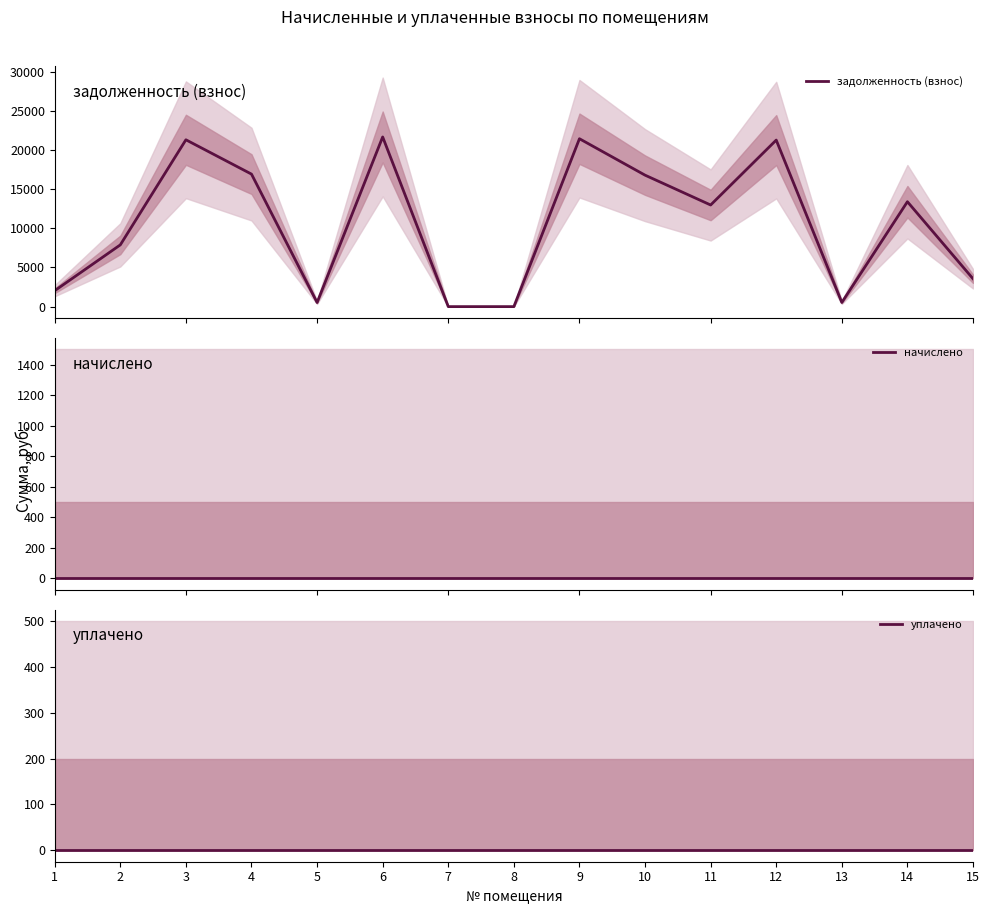

True or false: начислено and задолженность (взнос) intersect in this chart.

False